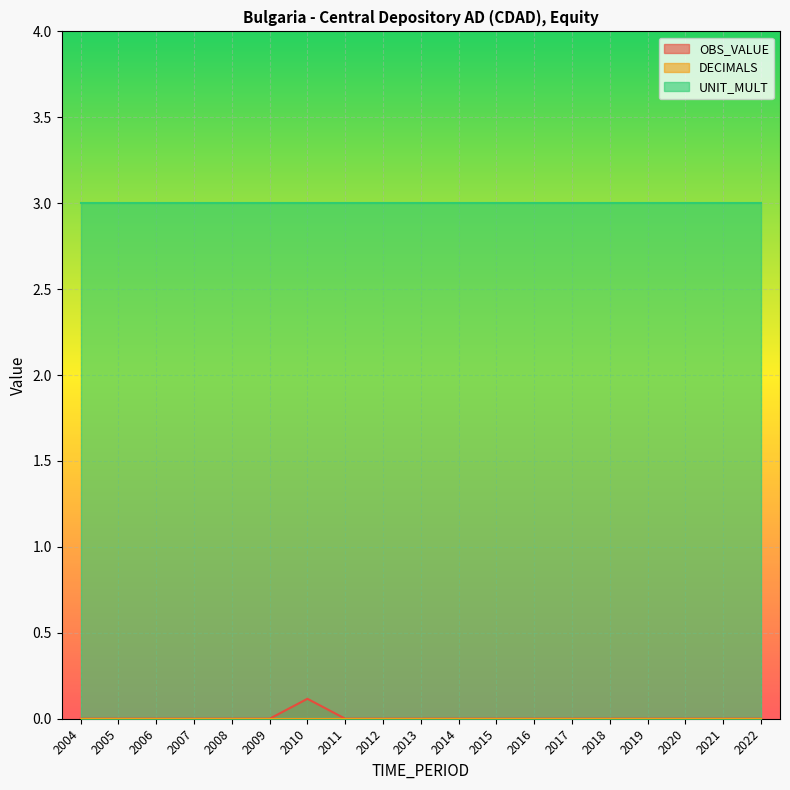

Which category has the lowest value across all series?

2004